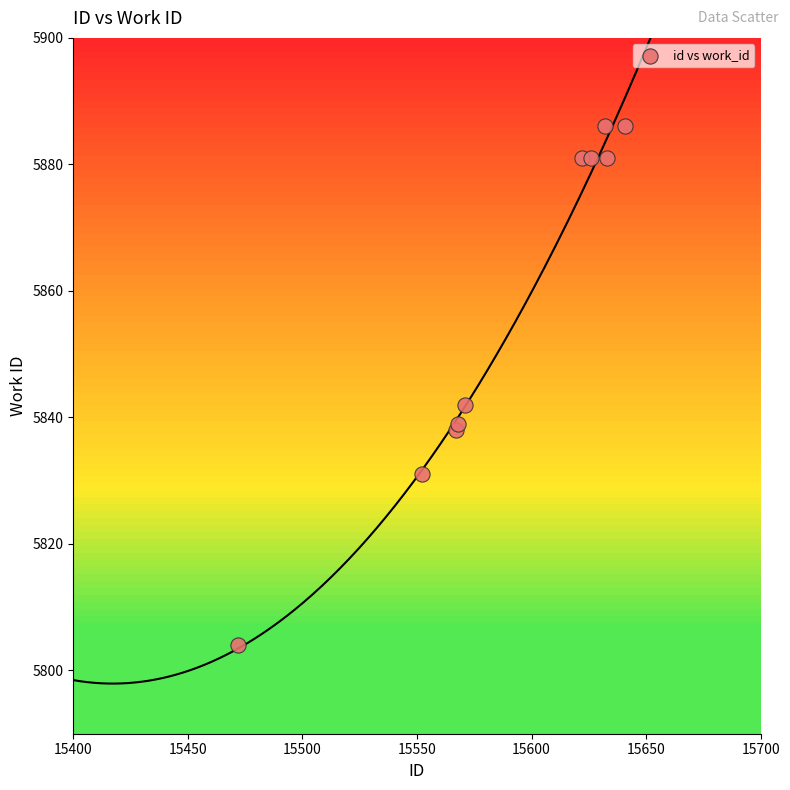

What Y value in the scatter plot is closest to 5845?

5842